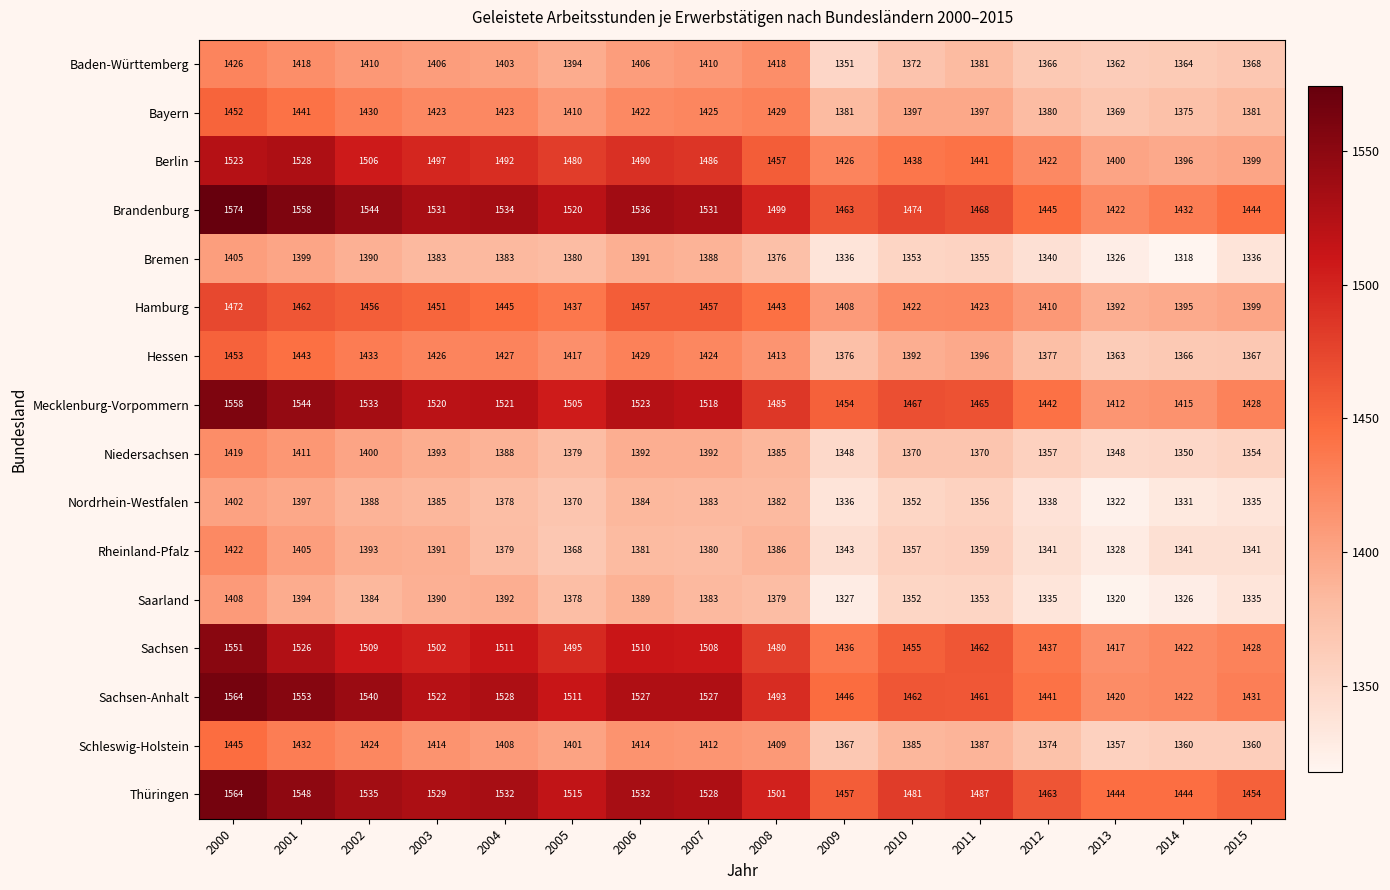

Rank the series at 2004 from lowest to highest value.

Nordrhein-Westfalen, Rheinland-Pfalz, Bremen, Niedersachsen, Saarland, Baden-Württemberg, Schleswig-Holstein, Bayern, Hessen, Hamburg, Berlin, Sachsen, Mecklenburg-Vorpommern, Sachsen-Anhalt, Thüringen, Brandenburg